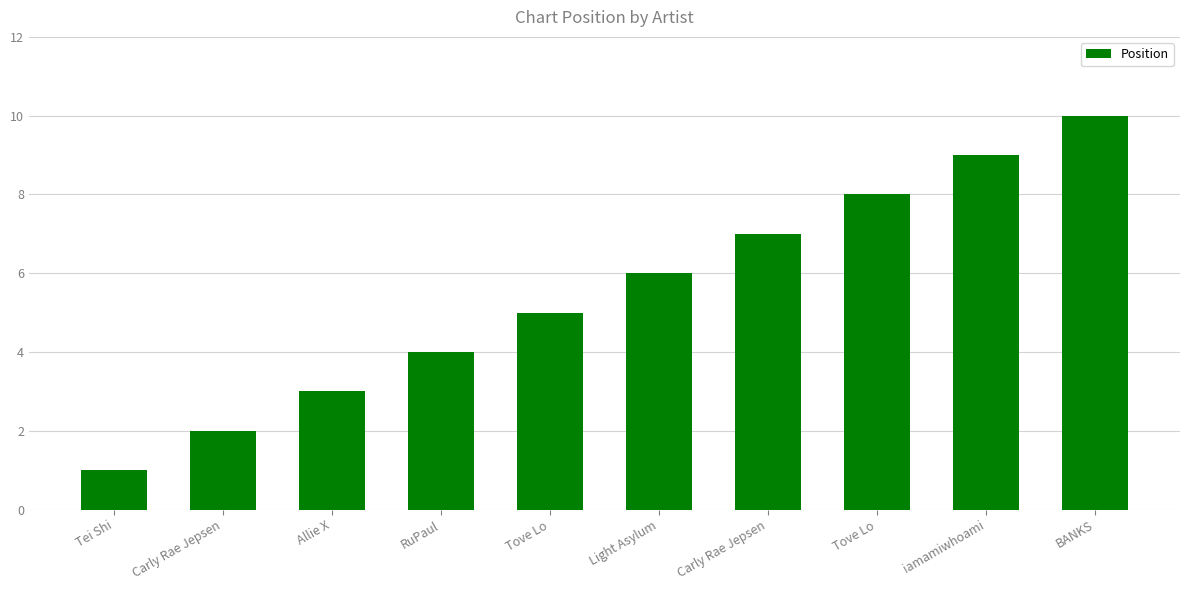

What is the difference between the second highest and second lowest values?

7